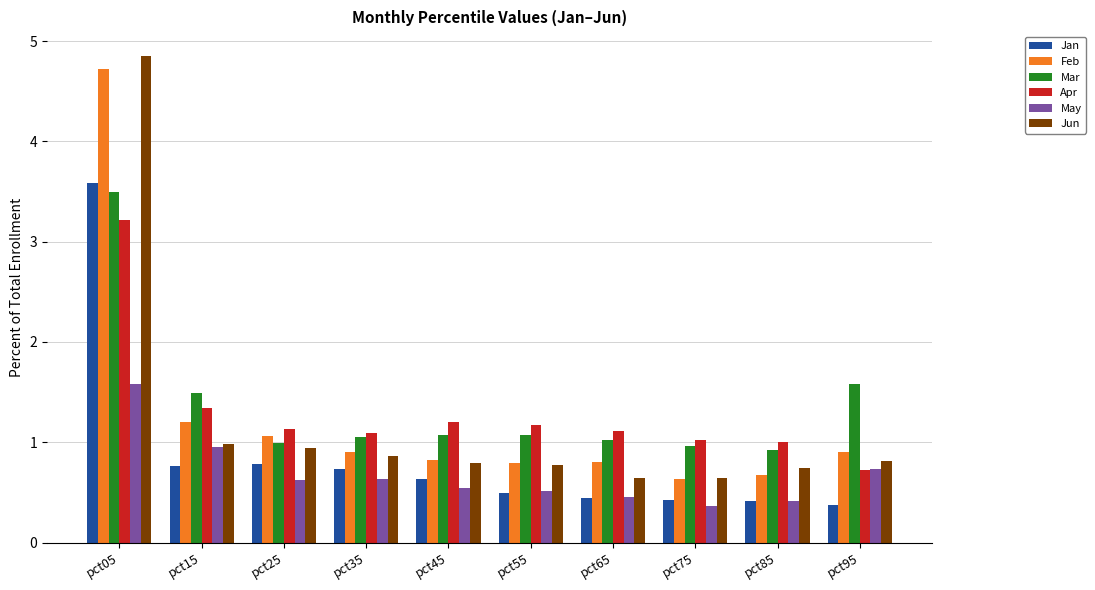

Reading left to right, extract all data points from this chart.

Jan: pct05=3.6	pct15=0.8	pct25=0.8	pct35=0.7	pct45=0.6	pct55=0.5	pct65=0.4	pct75=0.4	pct85=0.4	pct95=0.4
Feb: pct05=4.7	pct15=1.2	pct25=1.1	pct35=0.9	pct45=0.8	pct55=0.8	pct65=0.8	pct75=0.6	pct85=0.7	pct95=0.9
Mar: pct05=3.5	pct15=1.5	pct25=1.0	pct35=1.1	pct45=1.1	pct55=1.1	pct65=1.0	pct75=1.0	pct85=0.9	pct95=1.6
Apr: pct05=3.2	pct15=1.3	pct25=1.1	pct35=1.1	pct45=1.2	pct55=1.2	pct65=1.1	pct75=1.0	pct85=1.0	pct95=0.7
May: pct05=1.6	pct15=1.0	pct25=0.6	pct35=0.6	pct45=0.5	pct55=0.5	pct65=0.5	pct75=0.4	pct85=0.4	pct95=0.7
Jun: pct05=4.9	pct15=1.0	pct25=0.9	pct35=0.9	pct45=0.8	pct55=0.8	pct65=0.6	pct75=0.6	pct85=0.7	pct95=0.8